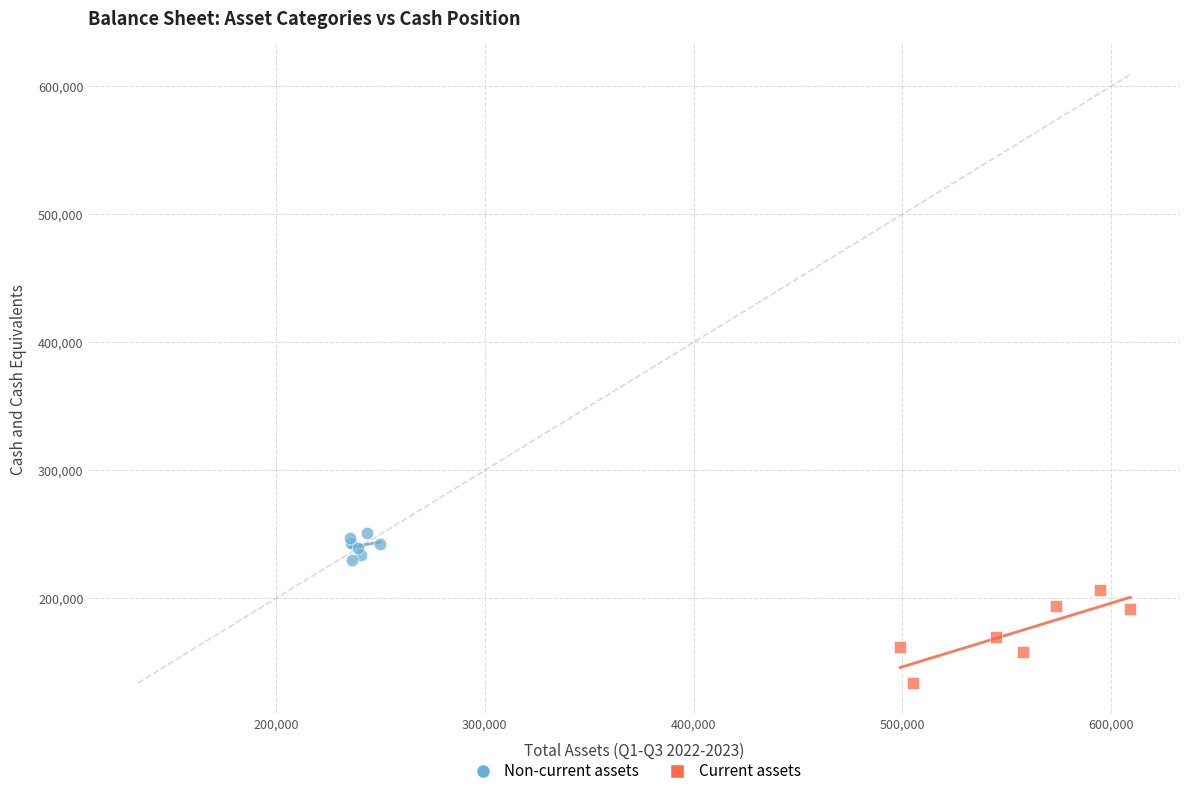

Which series has the widest spread of Y values?

Current assets